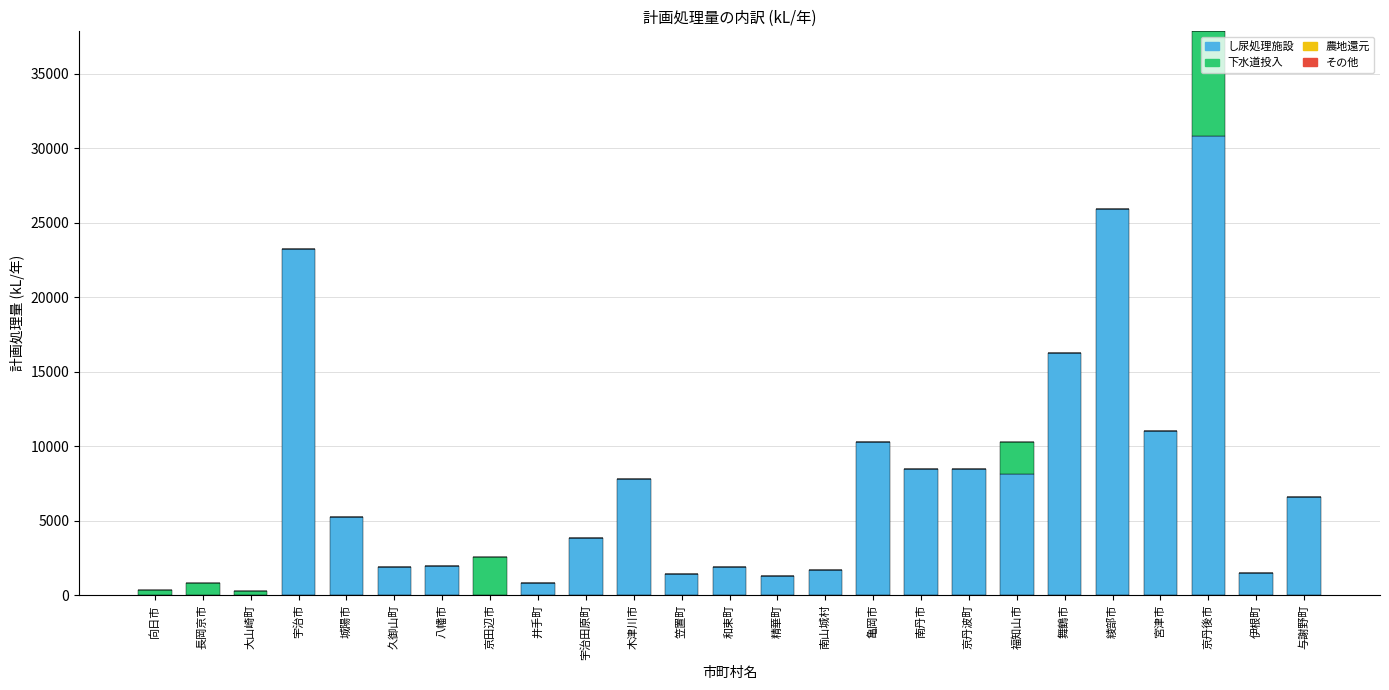

At which label is し尿処理施設 closest to 15393?

舞鶴市